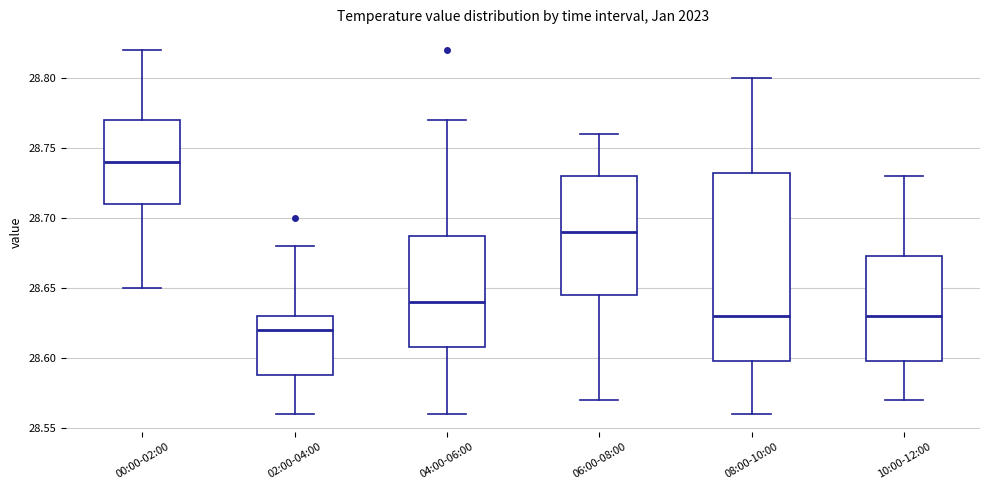

Where does the lower whisker of the box for 10:00-12:00 end on the y-axis? The values are not printed on the chart, so give them approximately, as read against the axis.

28.570